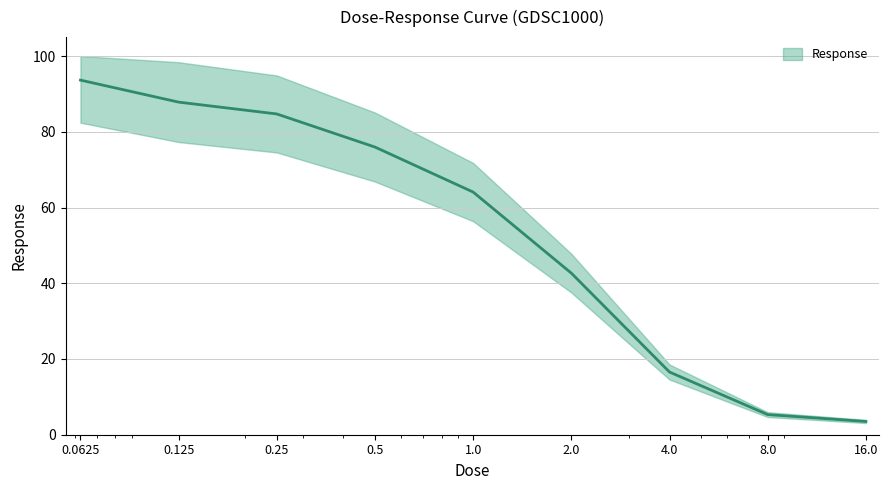

Which label corresponds to the smallest value in the chart?

16.0